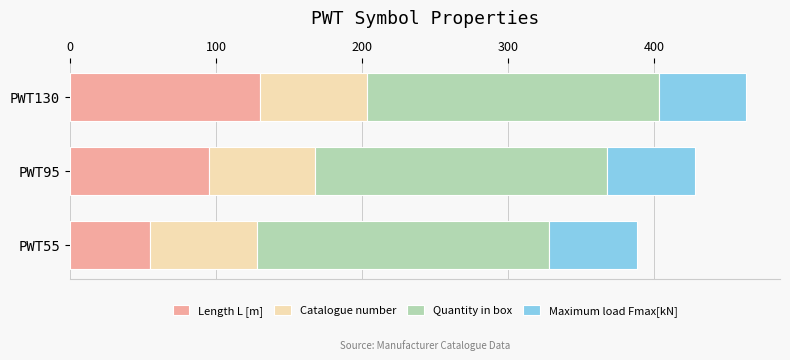

What is the sum of the Length L [m] values at PWT55 and PWT95?

150.0